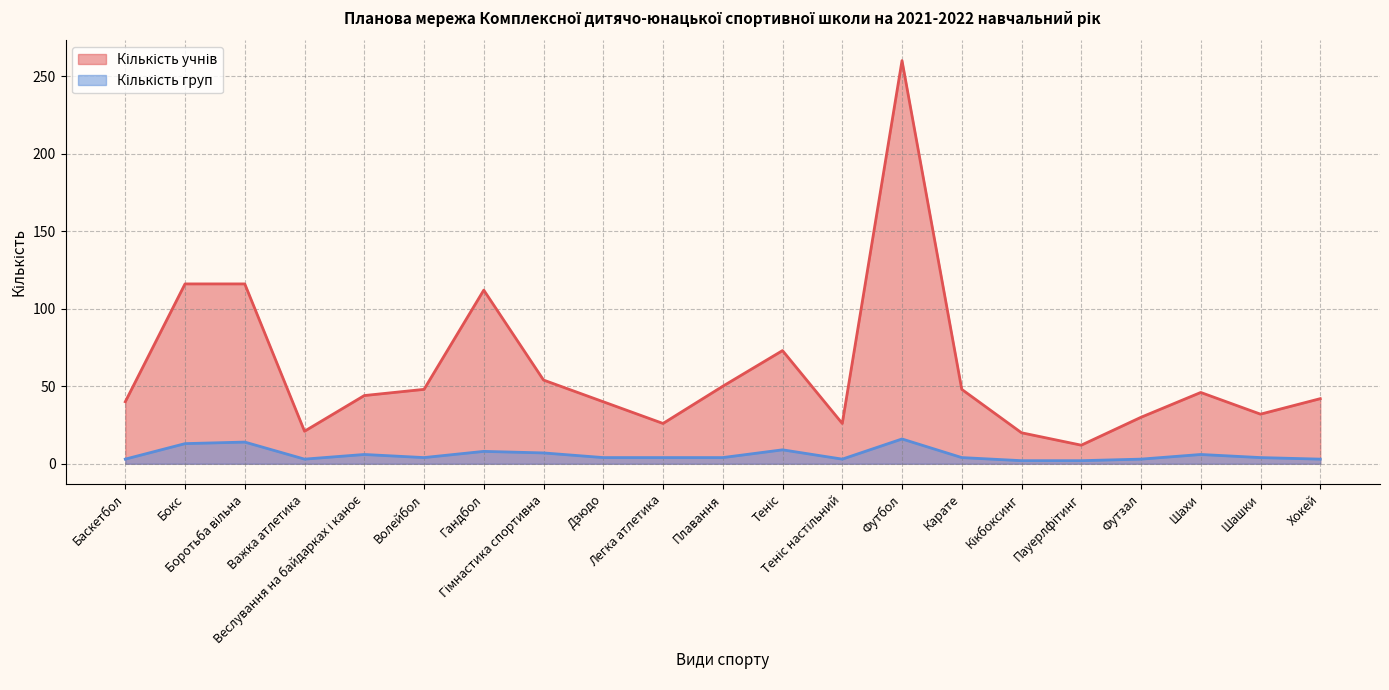

Reading left to right, what are all the values shown in this chart?

Кількість учнів: 40	116	116	21	44	48	112	54	40	26	50	73	26	260	48	20	12	30	46	32	42
Кількість груп: 3	13	14	3	6	4	8	7	4	4	4	9	3	16	4	2	2	3	6	4	3